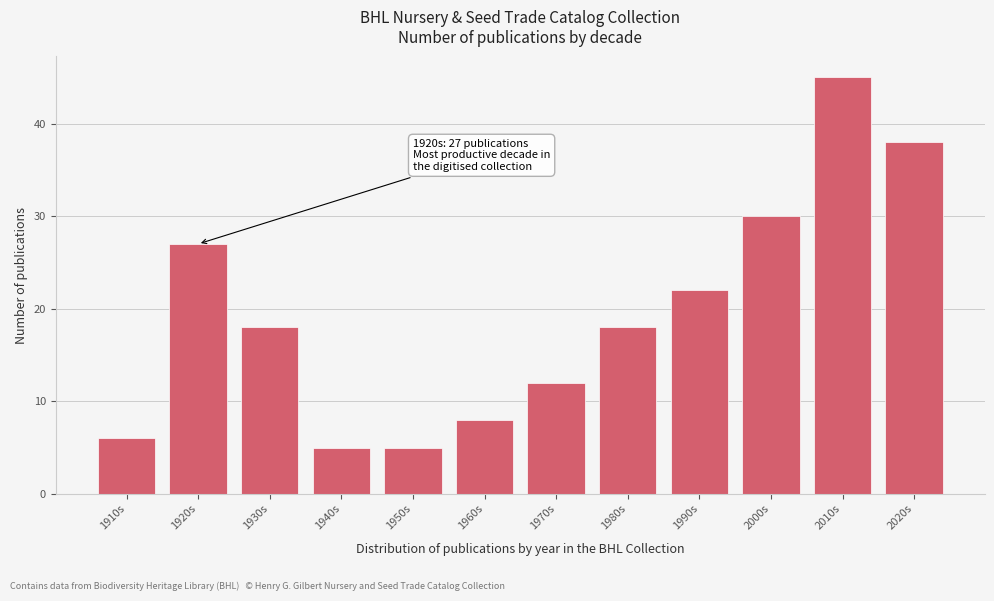

Reading left to right, list all the values displayed in this chart.

6	27	18	5	5	8	12	18	22	30	45	38